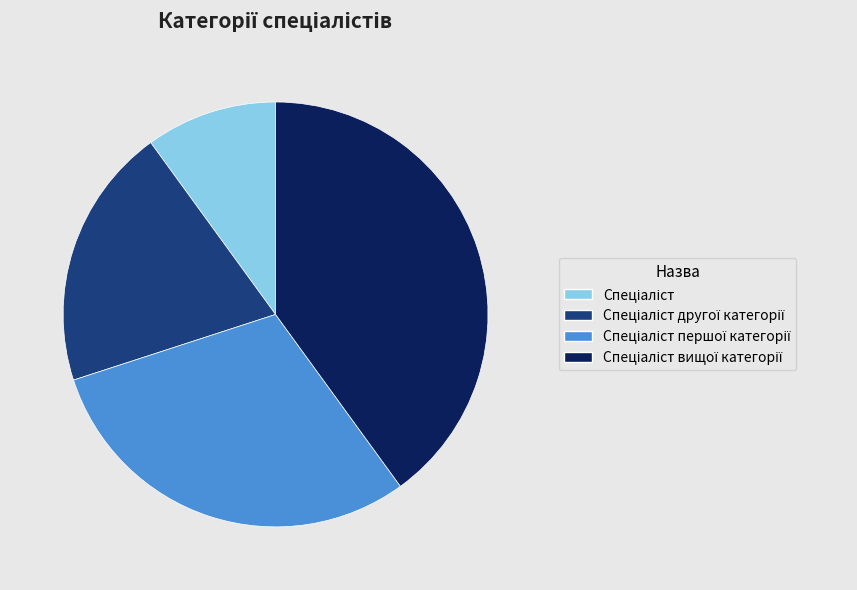

Does any single category account for the majority?

No